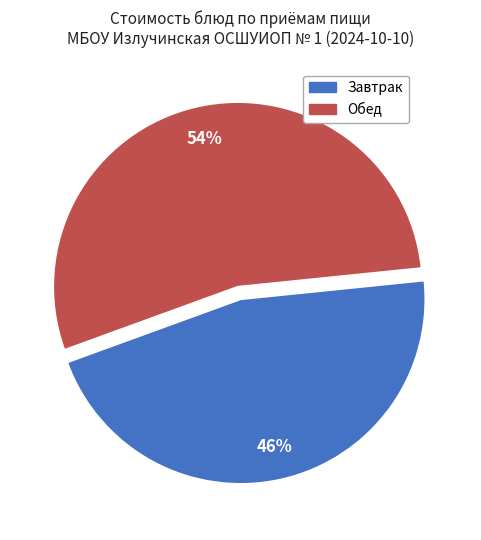

To the nearest percent, what is the difference between the largest and smallest slice percentages?

8%